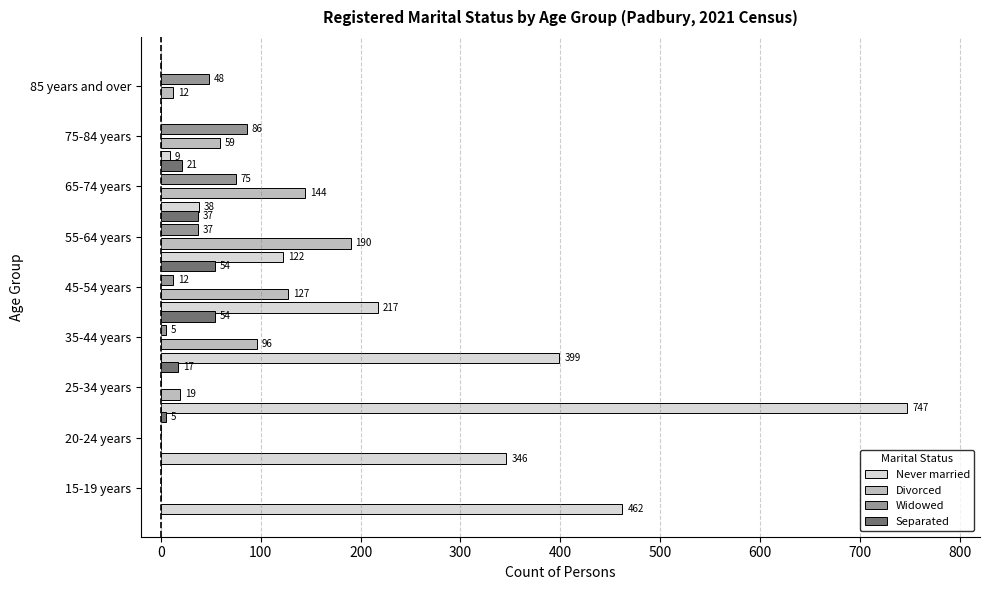

Is the value of Divorced at 85 years and over greater than the value of Never married at 15-19 years?

No